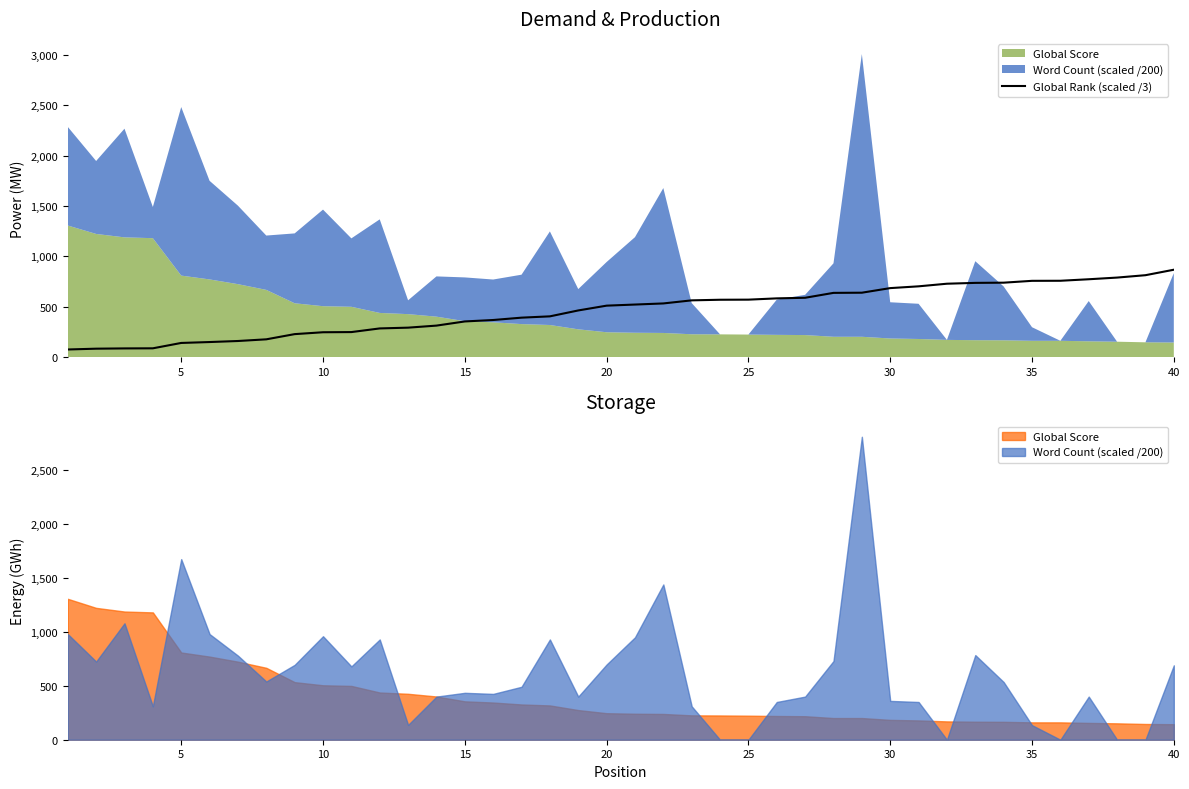

What is the minimum value for Global Rank (scaled /3)?

74.7